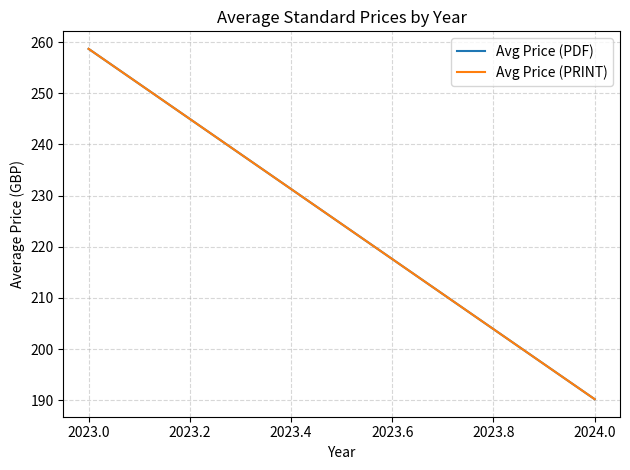

Does the chart display data point markers on the line(s)?

No